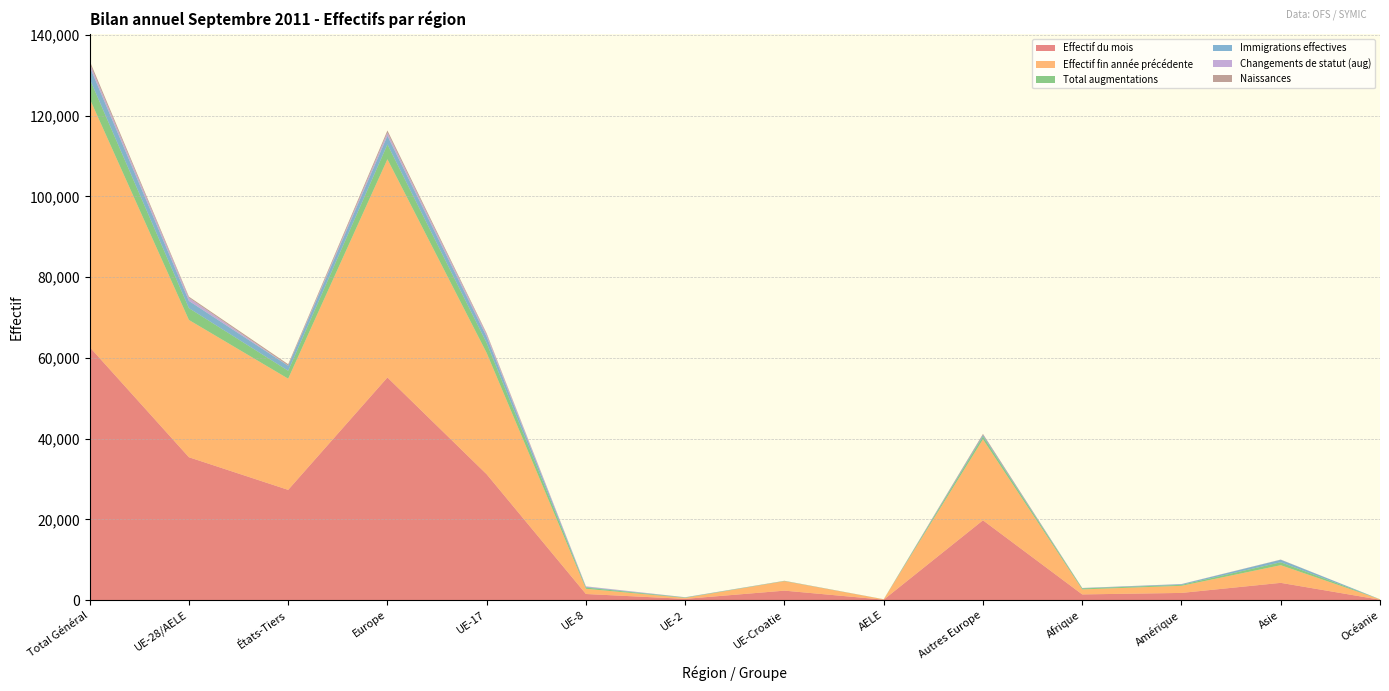

Reading left to right, what are all the values shown in this chart?

Effectif du mois: Total Général=62683	UE-28/AELE=35385	États-Tiers=27298	Europe=55145	UE-17=31162	UE-8=1500	UE-2=296	UE-Croatie=2333	AELE=94	Autres Europe=19760	Afrique=1398	Amérique=1767	Asie=4263	Océanie=84
Effectif fin année précédente: Total Général=61560	UE-28/AELE=34010	États-Tiers=27550	Europe=54071	UE-17=30047	UE-8=1289	UE-2=235	UE-Croatie=2345	AELE=94	Autres Europe=20061	Afrique=1238	Amérique=1759	Asie=4373	Océanie=94
Total augmentations: Total Général=4887	UE-28/AELE=2928	États-Tiers=1959	Europe=3661	UE-17=2467	UE-8=307	UE-2=90	UE-Croatie=53	AELE=11	Autres Europe=733	Afrique=245	Amérique=235	Asie=731	Océanie=13
Immigrations effectives: Total Général=3039	UE-28/AELE=1795	États-Tiers=1244	Europe=2143	UE-17=1552	UE-8=163	UE-2=49	UE-Croatie=22	AELE=9	Autres Europe=348	Afrique=86	Amérique=173	Asie=624	Océanie=12
Changements de statut (aug): Total Général=817	UE-28/AELE=765	États-Tiers=52	Europe=777	UE-17=591	UE-8=132	UE-2=38	UE-Croatie=3	AELE=1	Autres Europe=12	Afrique=3	Amérique=26	Asie=11	Océanie=0
Naissances: Total Général=614	UE-28/AELE=285	États-Tiers=329	Europe=541	UE-17=252	UE-8=9	UE-2=0	UE-Croatie=23	AELE=1	Autres Europe=256	Afrique=27	Amérique=11	Asie=33	Océanie=1